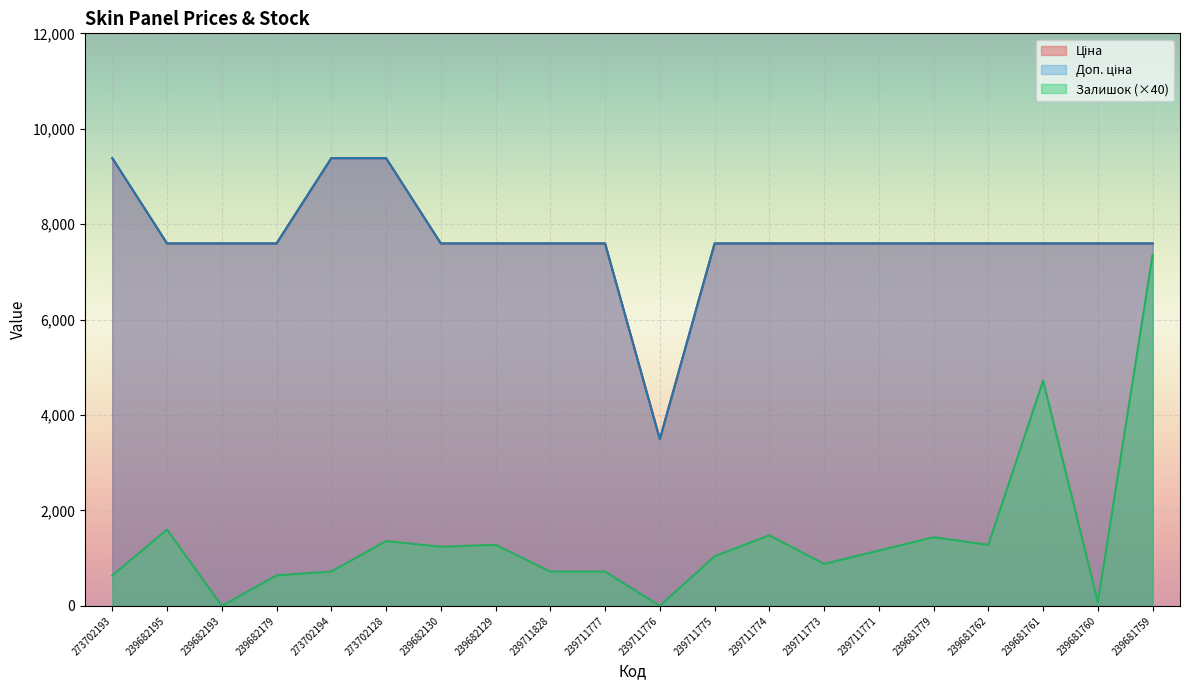

How many values in the Ціна series exceed 7596?

19